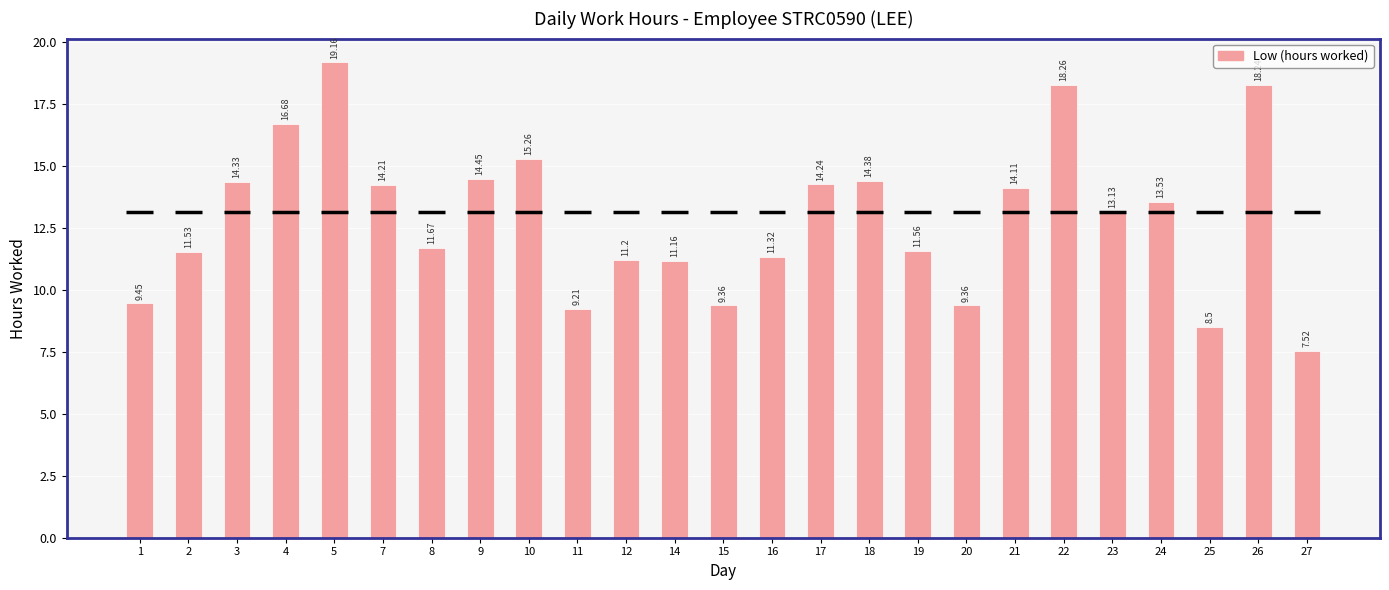

List the labels in order of value, smallest first.

27, 25, 11, 15, 20, 1, 14, 12, 16, 2, 19, 8, 23, 24, 21, 7, 17, 3, 18, 9, 10, 4, 26, 22, 5